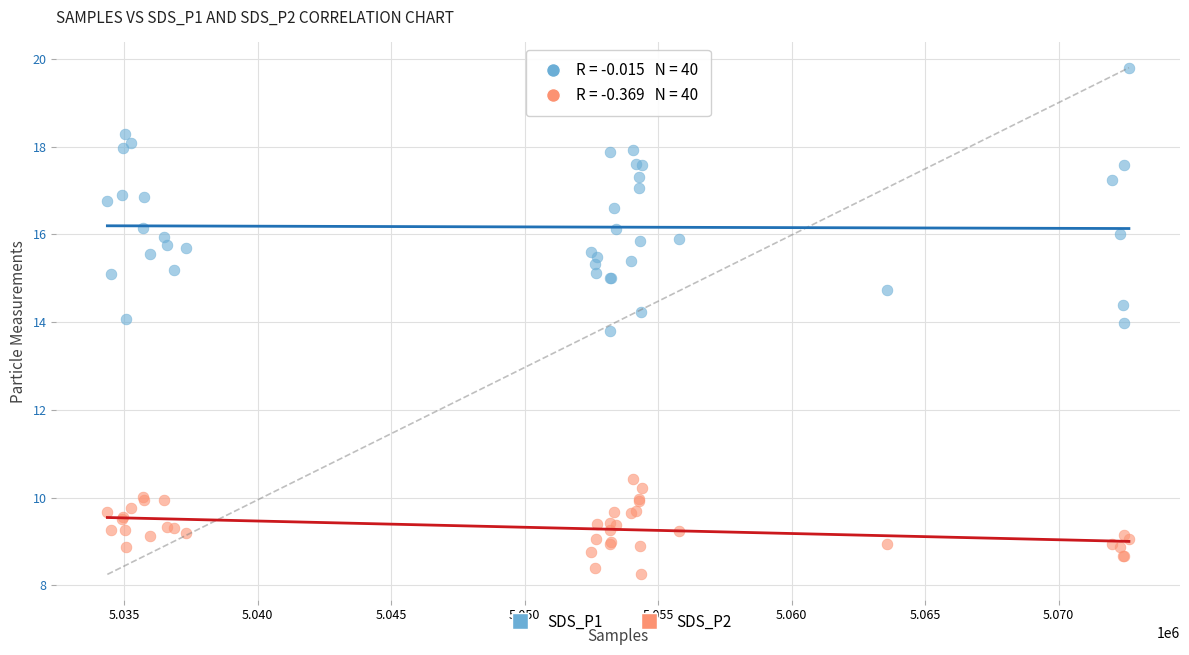

Which series contains the lowest Y value?

SDS_P2